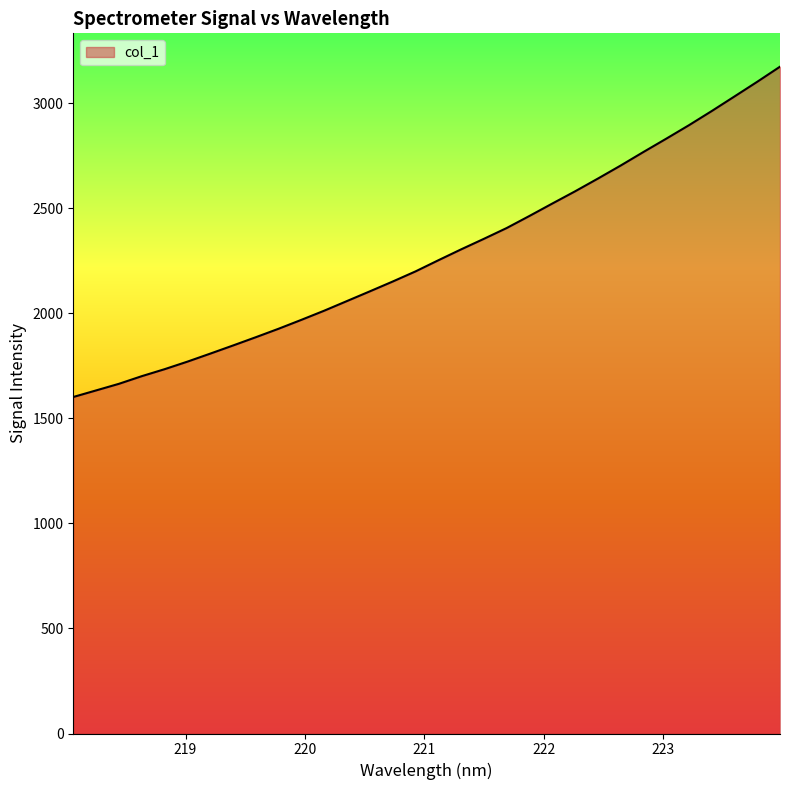

What is the average value?

2282.7